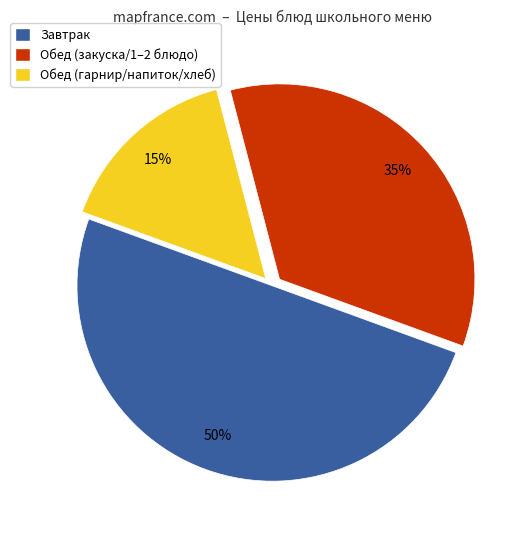

True or false: Обед (закуска/1–2 блюдо) accounts for 24% of the total.

False